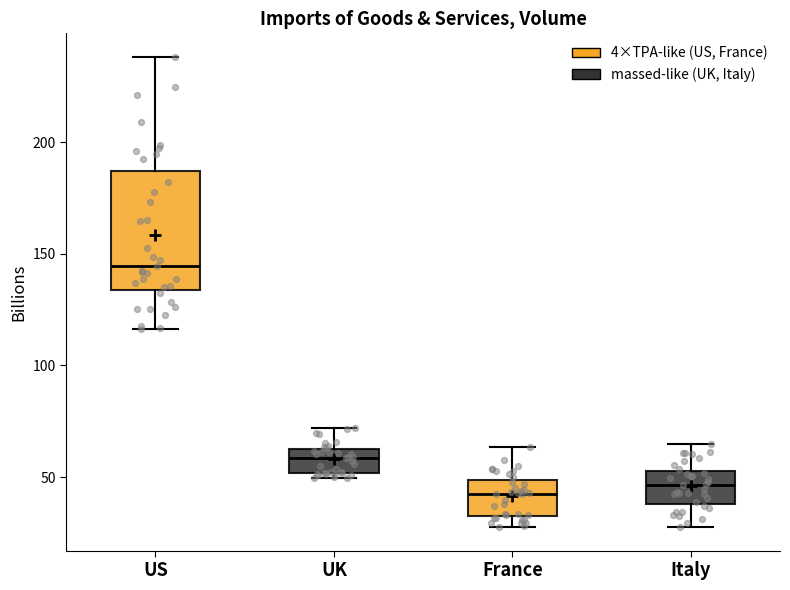

Comparing the boxes themselves (not the whiskers), which one is the tallest?

US